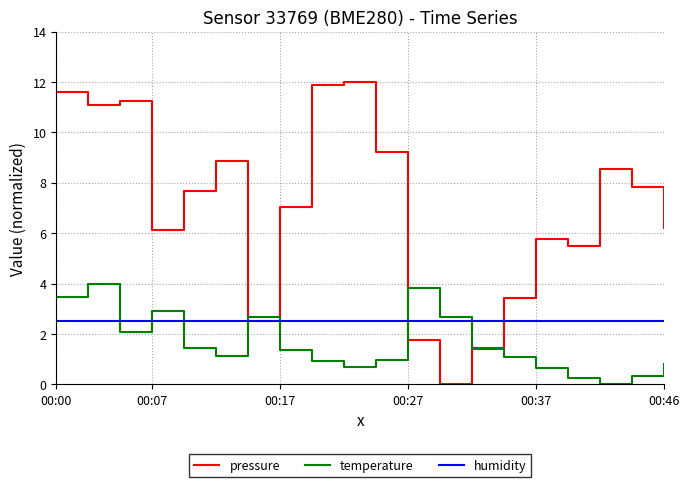

Rank the series by their average value, from highest to lowest.

pressure, humidity, temperature